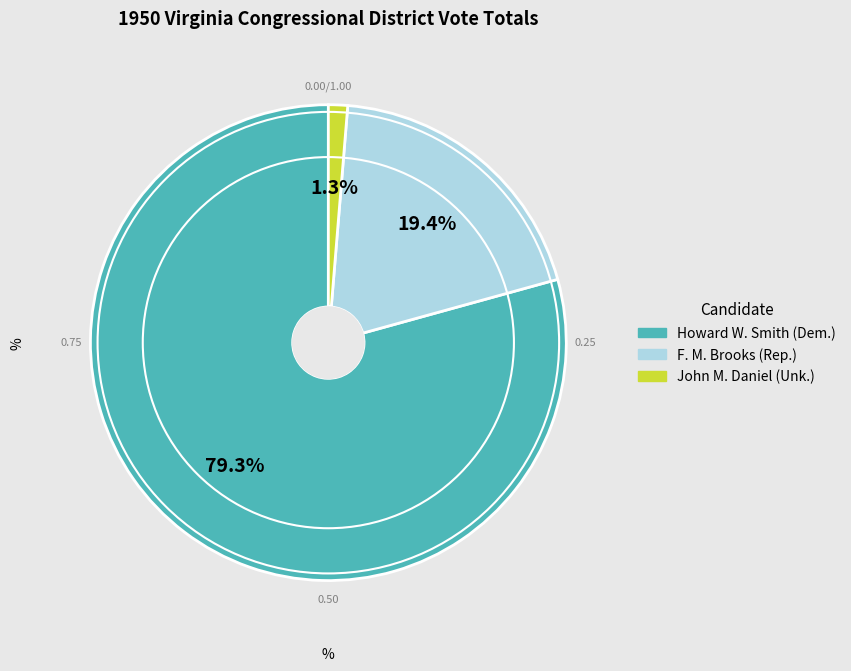

Is there a majority slice in this chart?

Yes